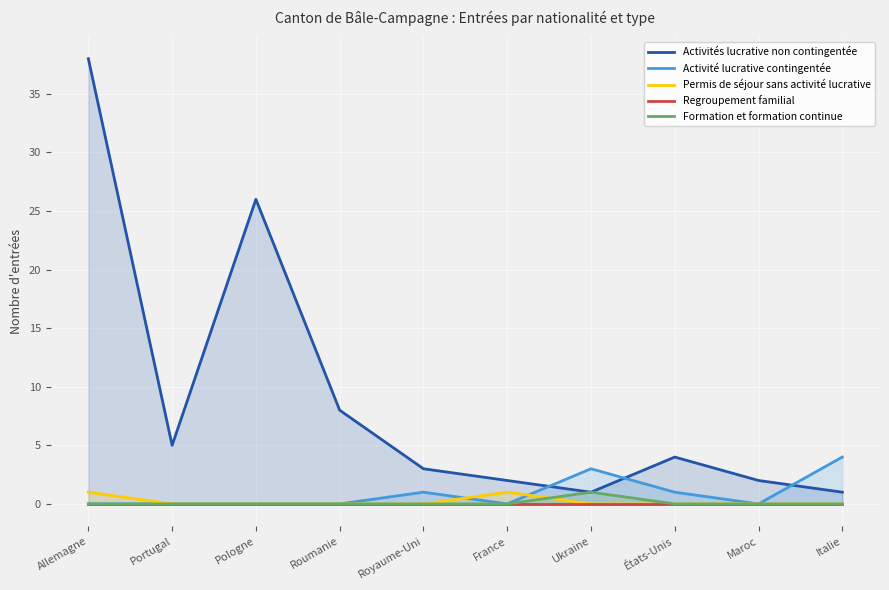

True or false: Activité lucrative contingentée has a value of 7 at Italie.

False